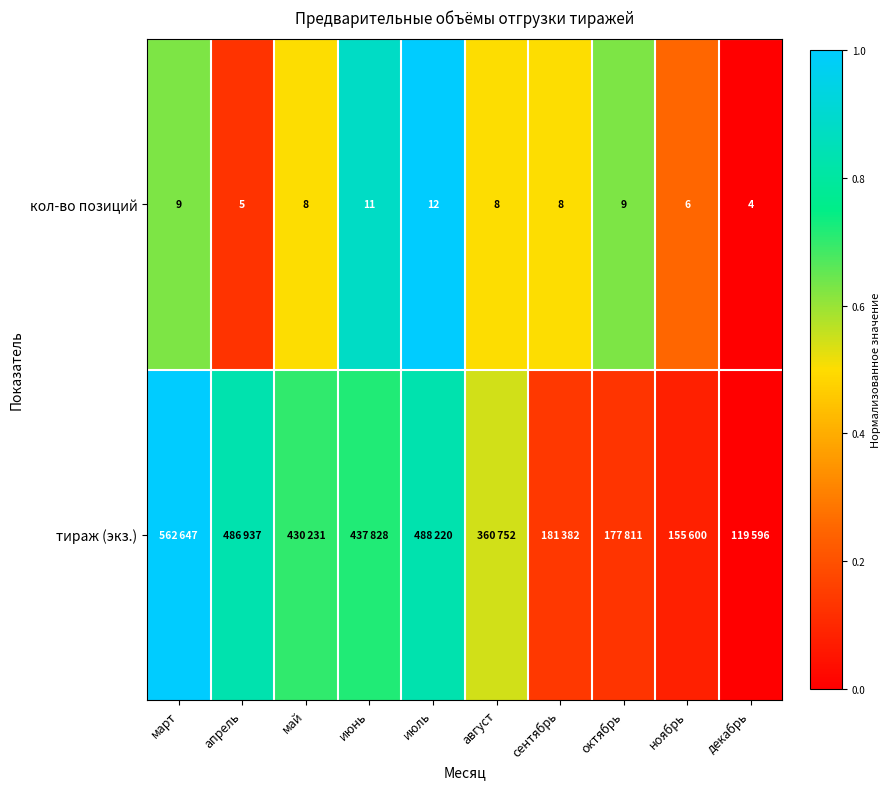

At how many categories does at least one series exceed 0?

9